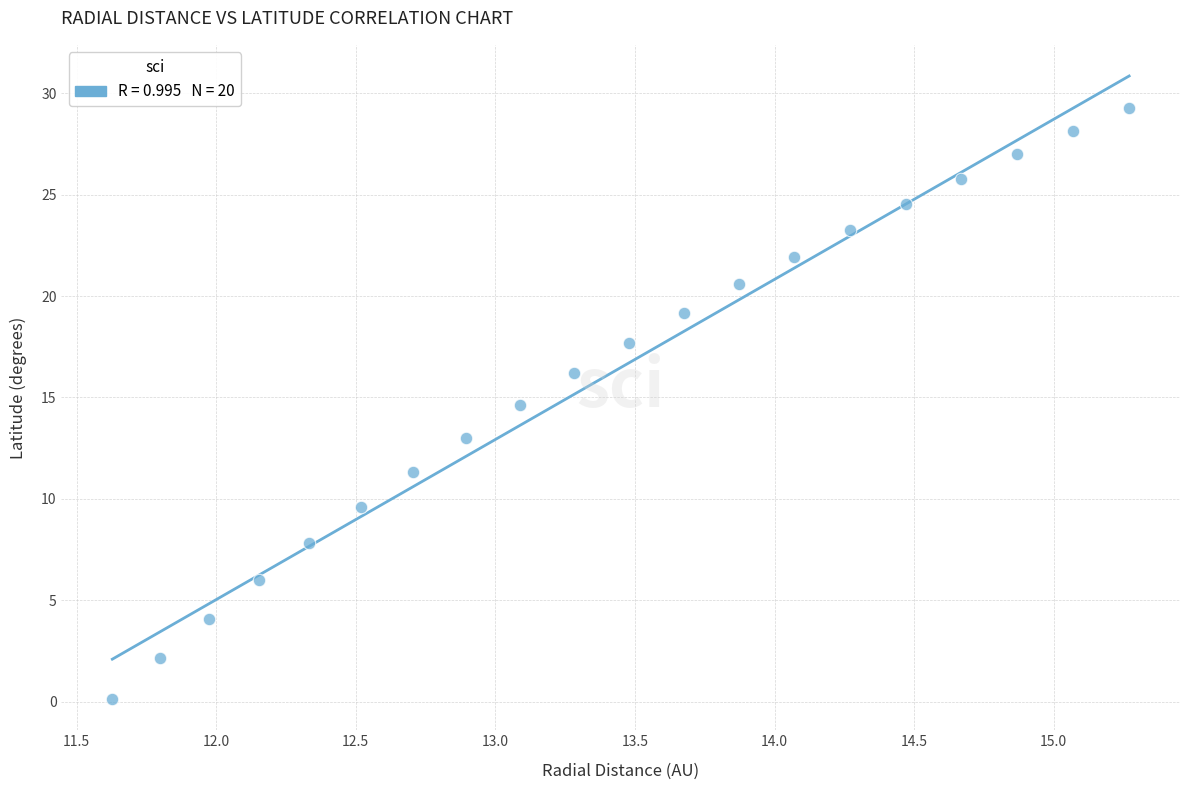

What is the range of X values (max minus min)?

3.6